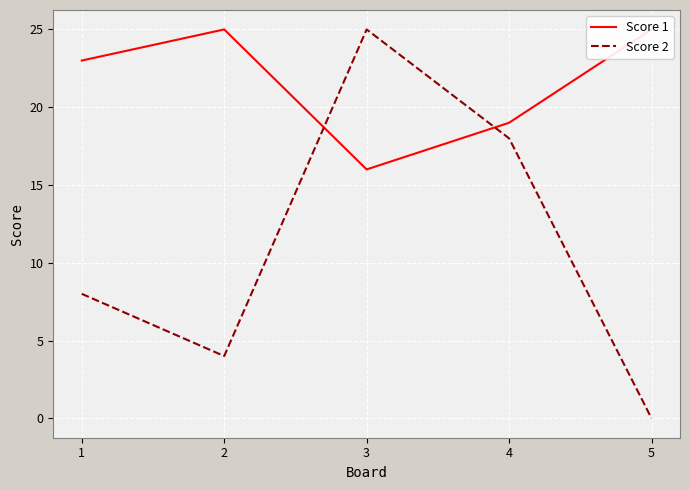

How many positive values does the Score 2 series have?

4